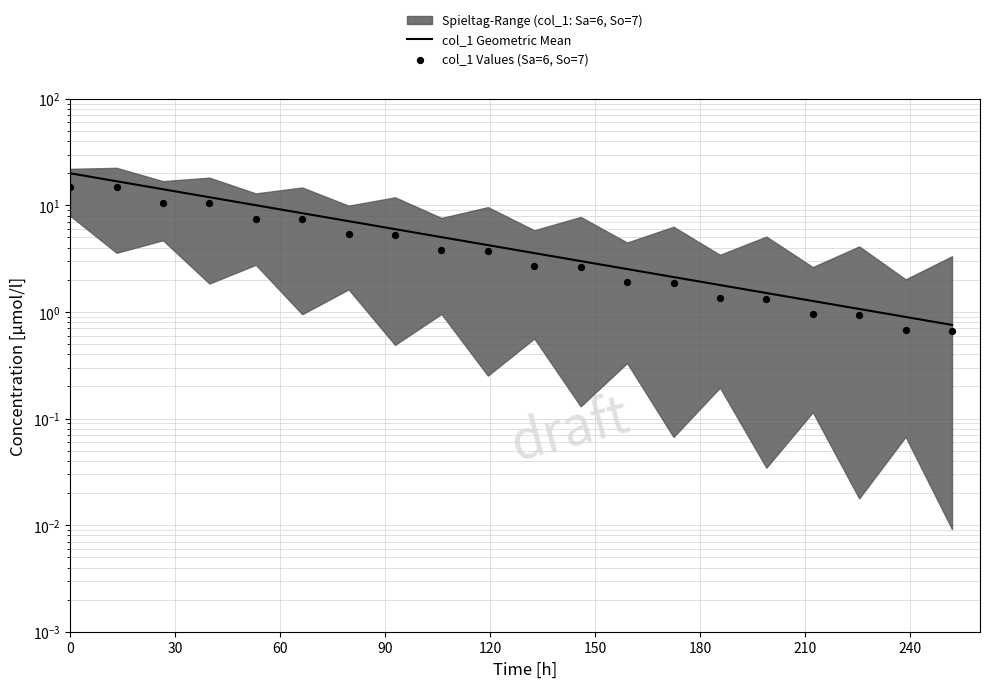

Which series has the largest total across all categories?

col_1 Geometric Mean